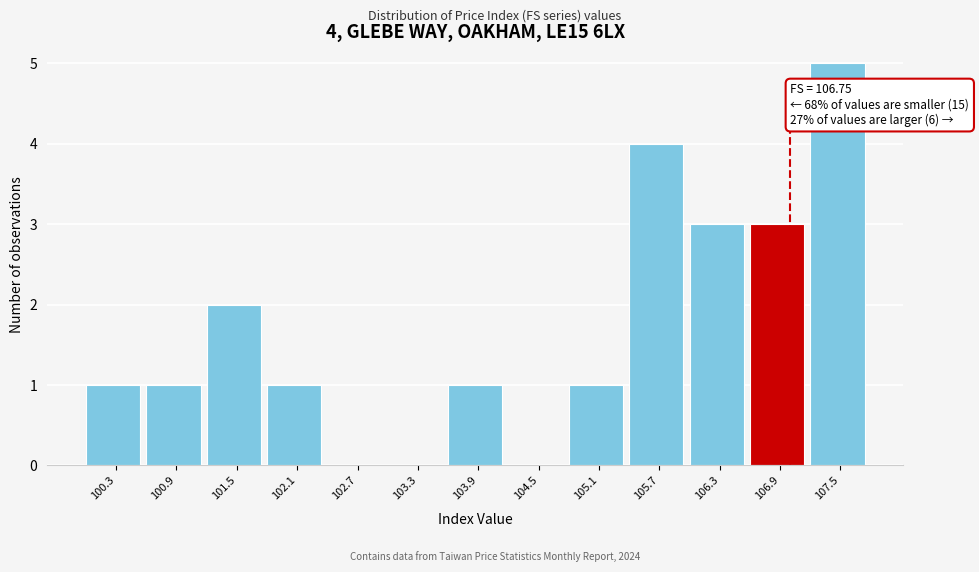

Which range on the x-axis has the tallest bar?

107.2 to 107.8